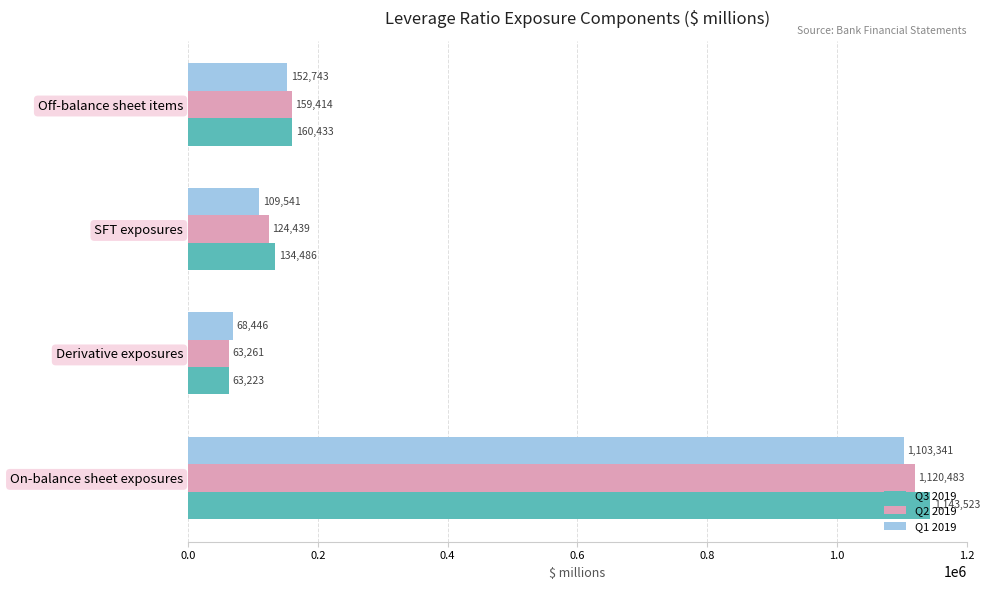

Is it true that Q1 2019 equals 152743 at Off-balance sheet items?

True